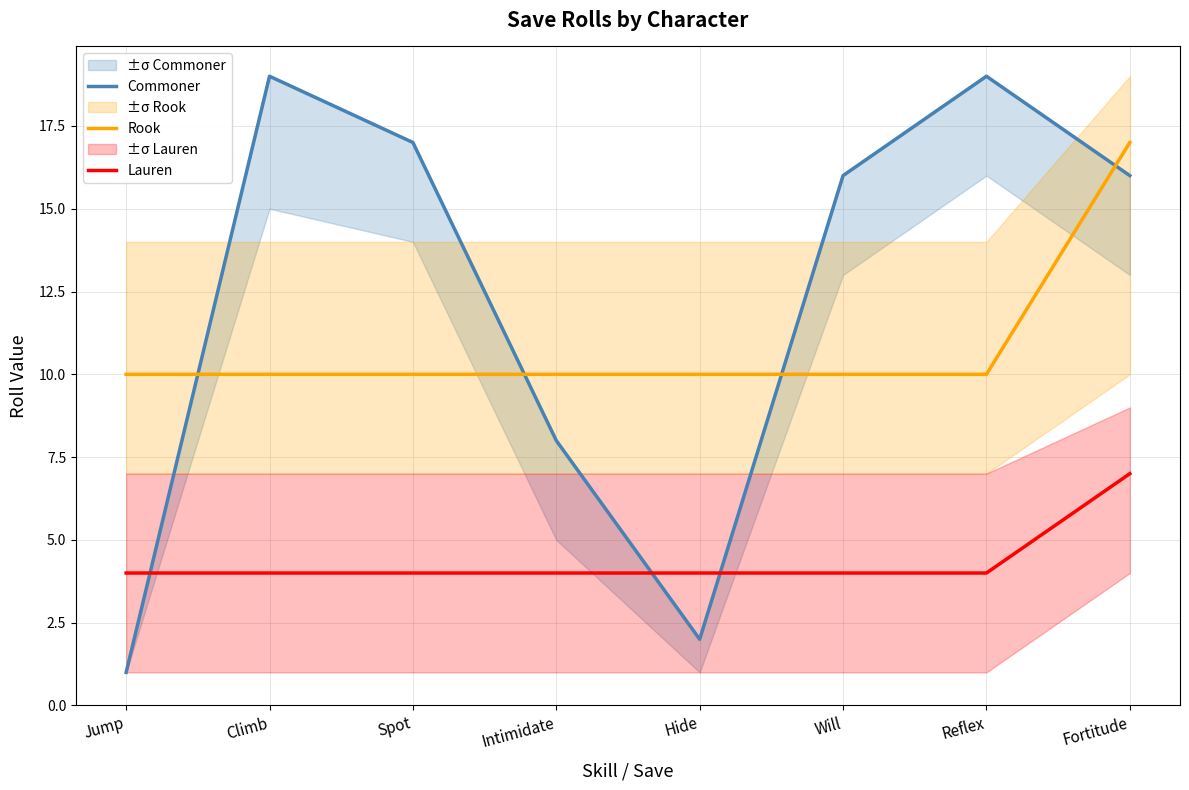

Is it true that Lauren equals 4 at Will?

True